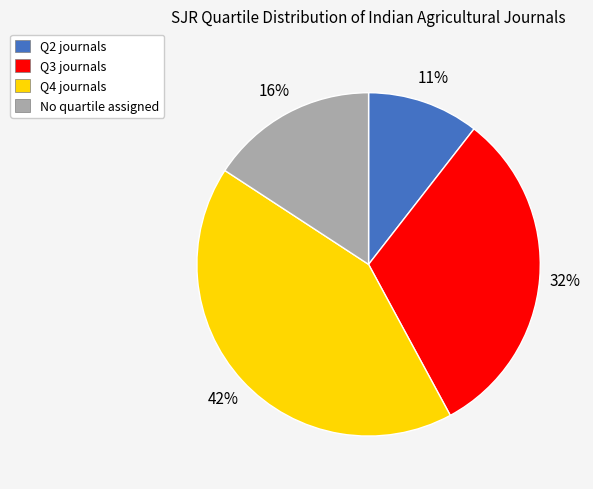

Is there any slice that represents more than half of the pie?

No